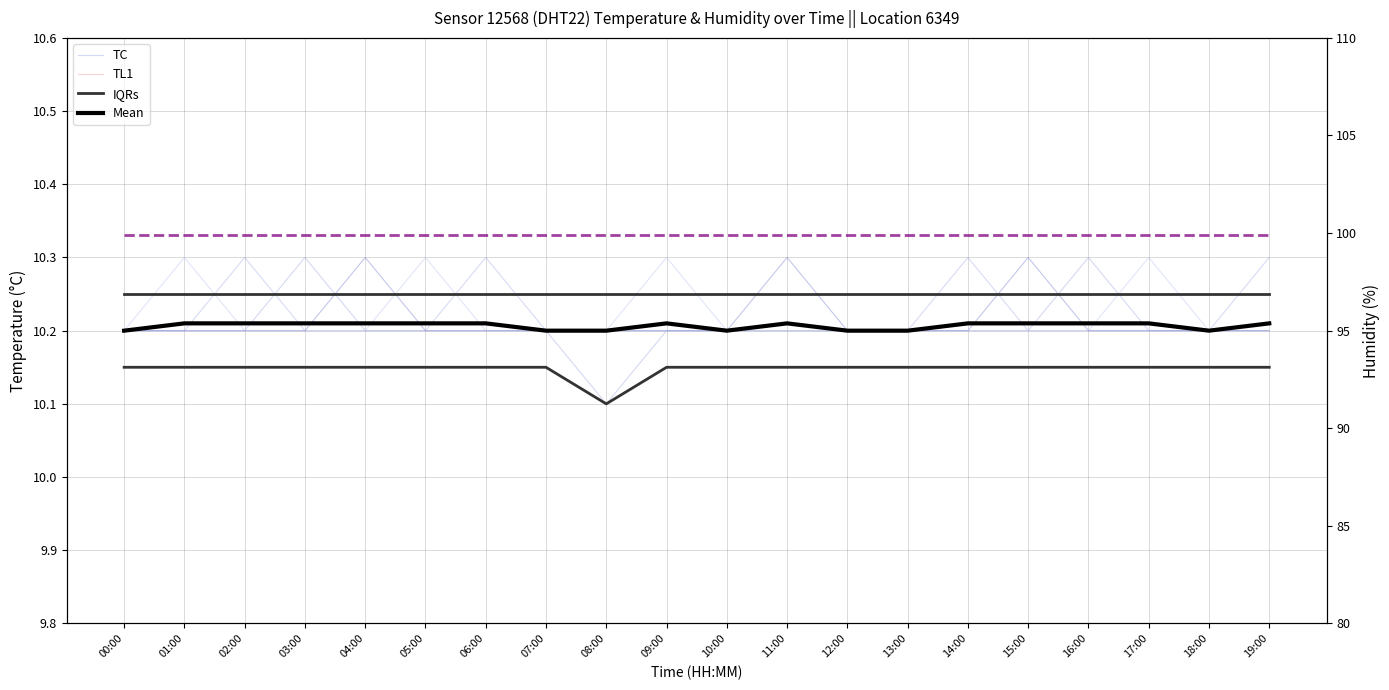

The value of IQRs at 06:00 is 10.2. True or false?

True